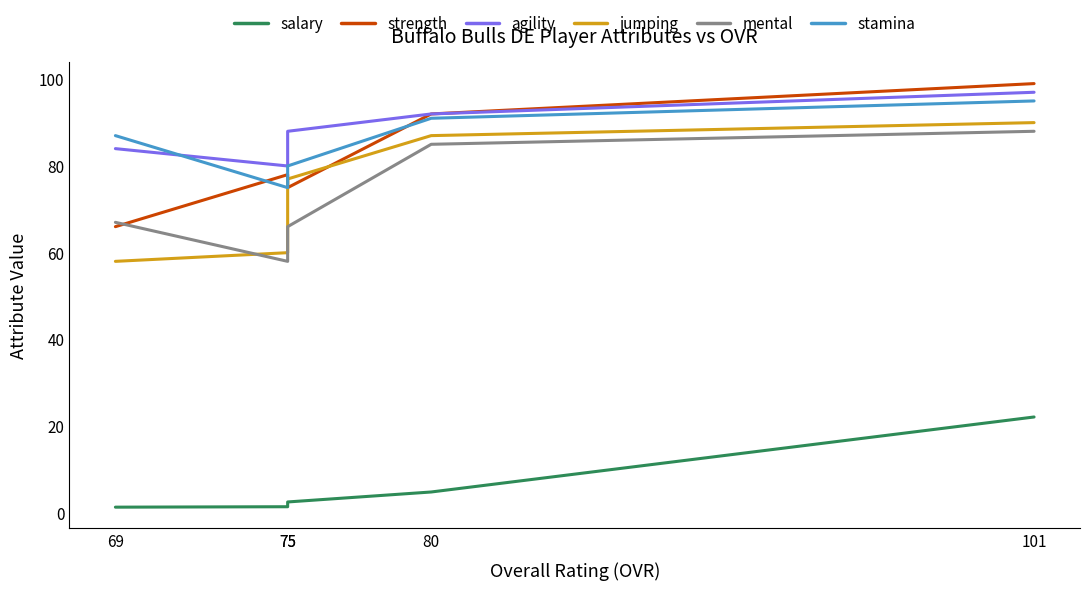

After their last crossing, which series has the higher values: agility or stamina?

stamina